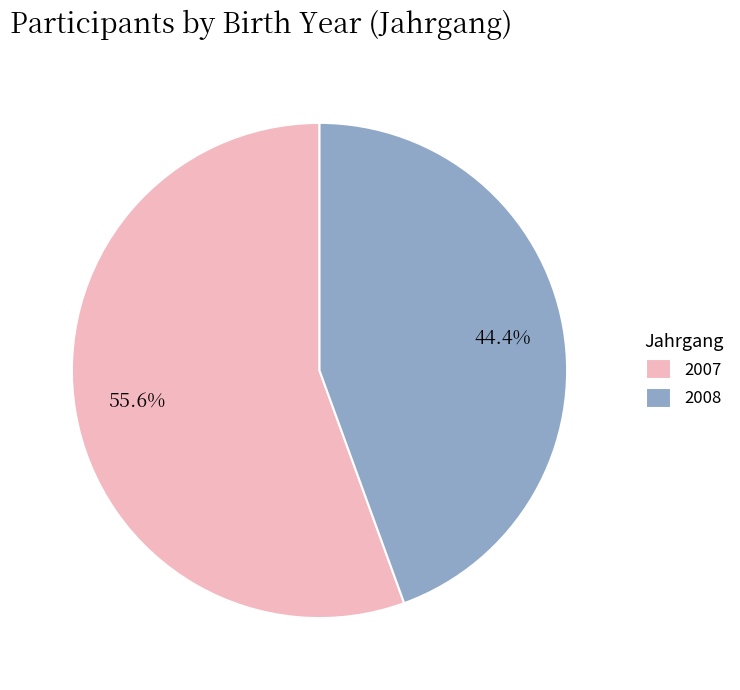

Approximately how many times larger is the value at 2008 compared to 2007?

0.8